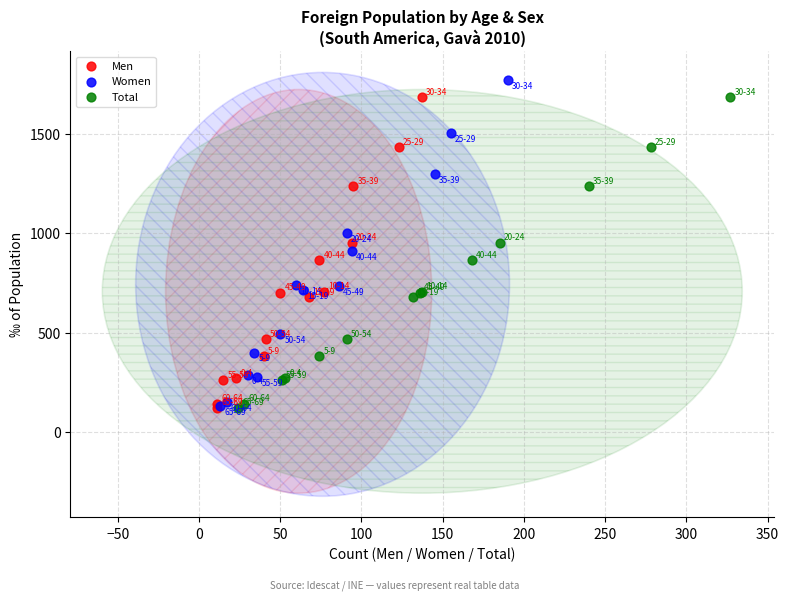

Which series reaches the maximum Y coordinate?

Women